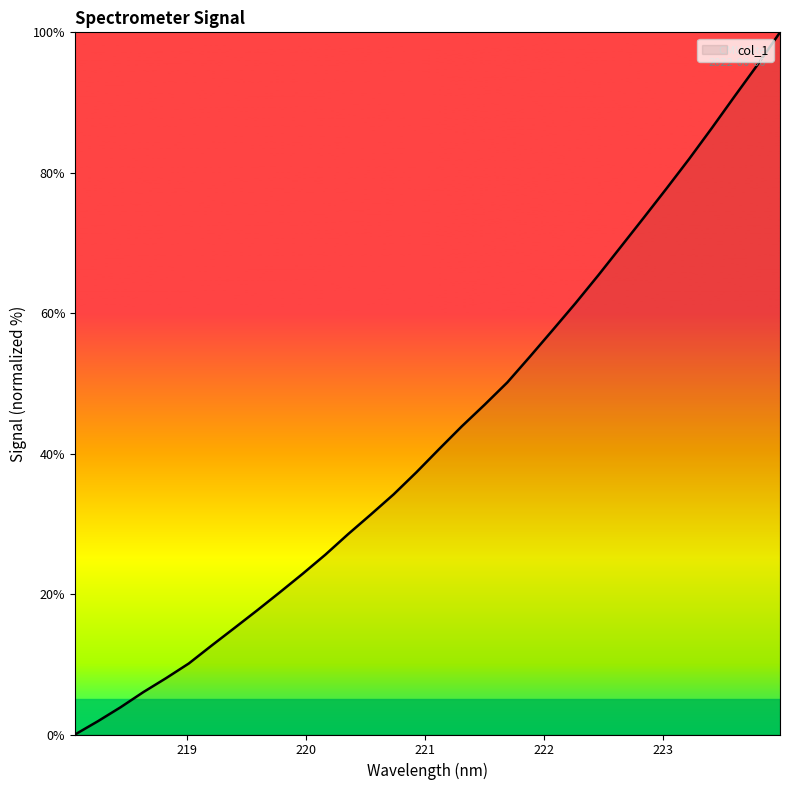

What is the average value?

42.8